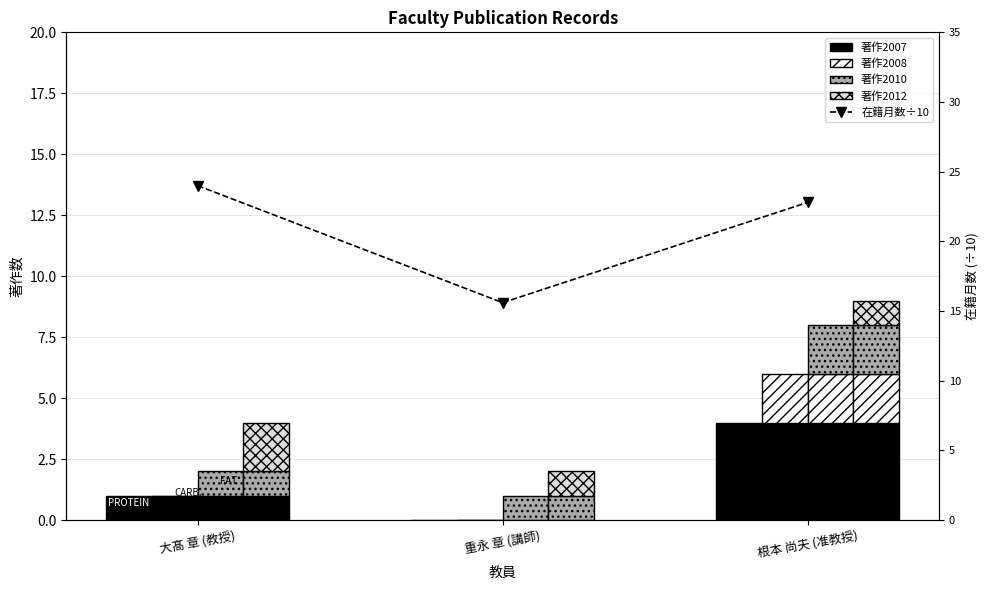

How many positive values does the 著作2008 series have?

1